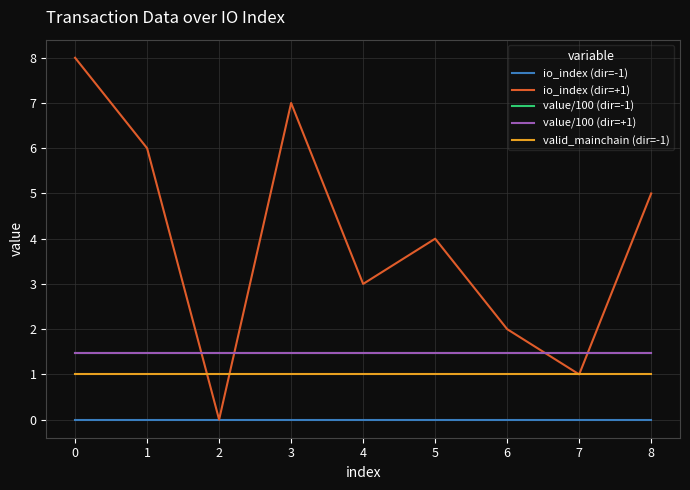

True or false: value/100 (dir=-1) and io_index (dir=-1) cross at least once.

False